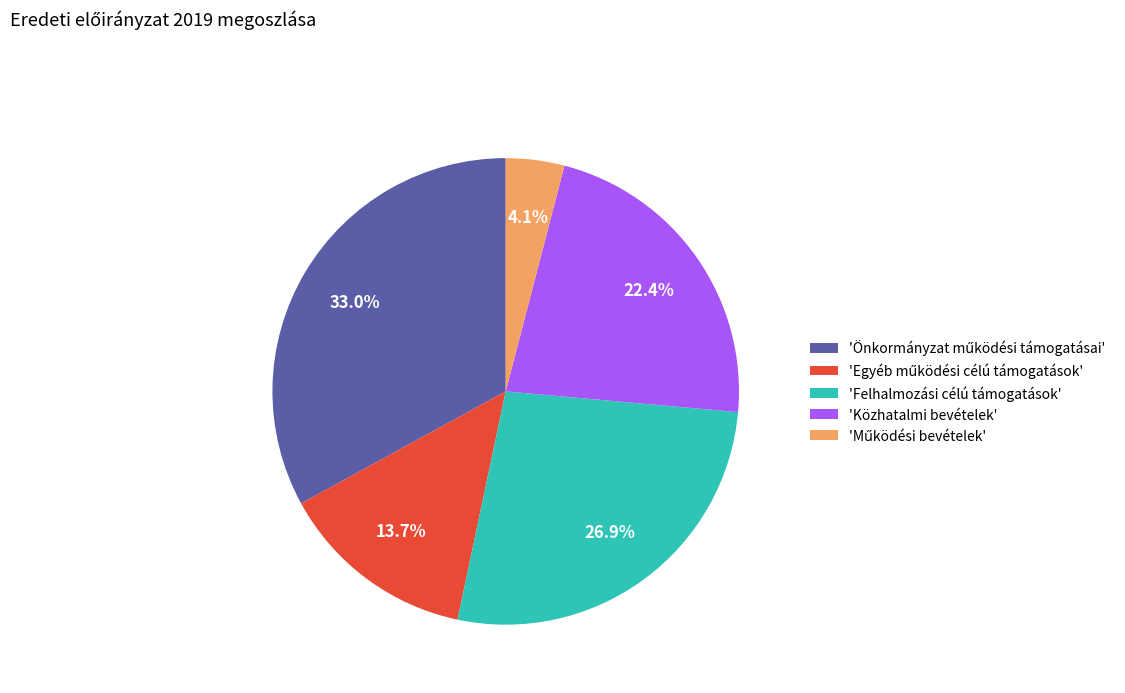

Does any single category account for the majority?

No